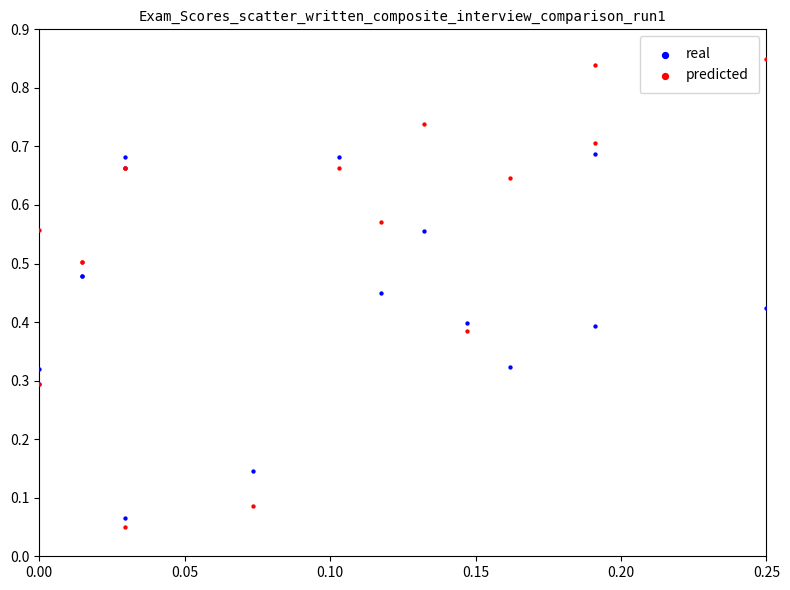

Which series reaches the maximum Y coordinate?

predicted